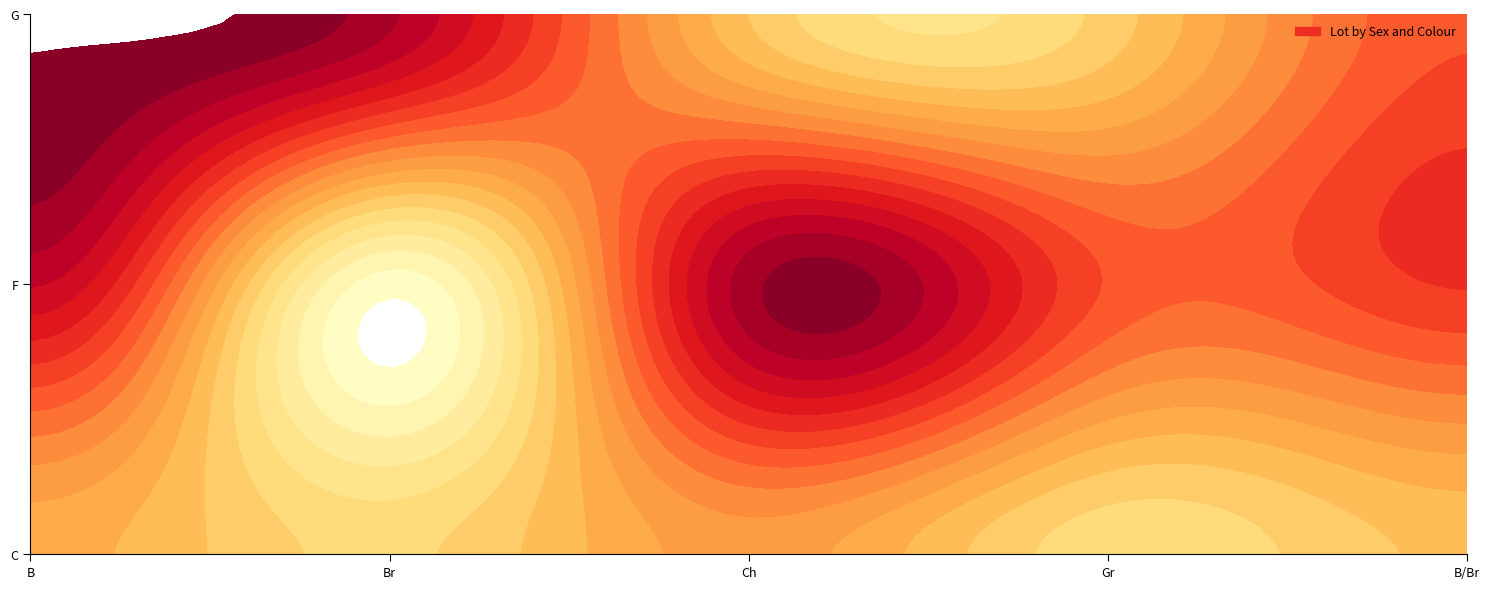

Which series has the largest total across all categories?

F